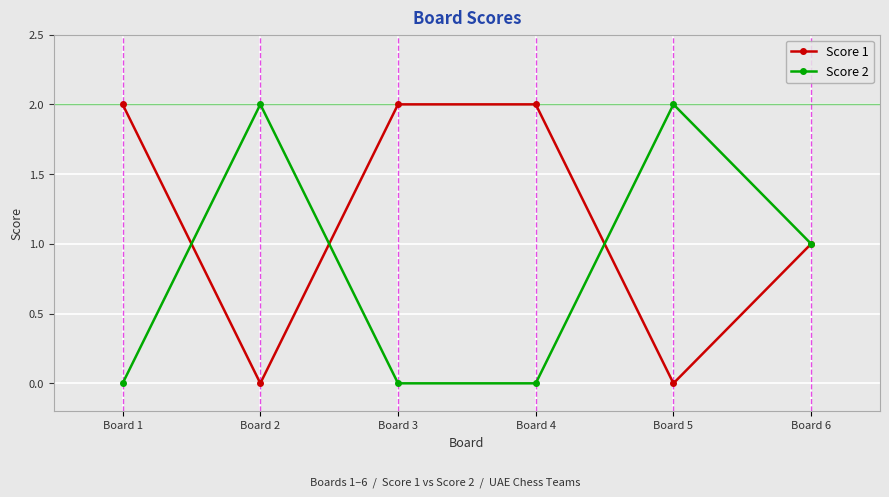

Rank the series by their average value, from lowest to highest.

Score 2, Score 1